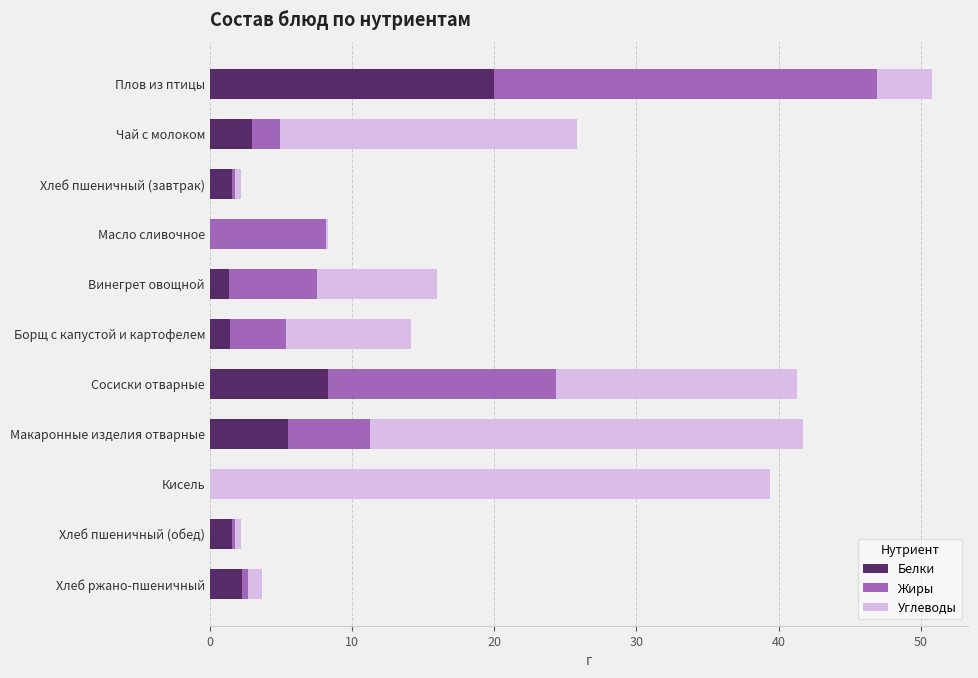

What is the sum of all Белки values?

44.9